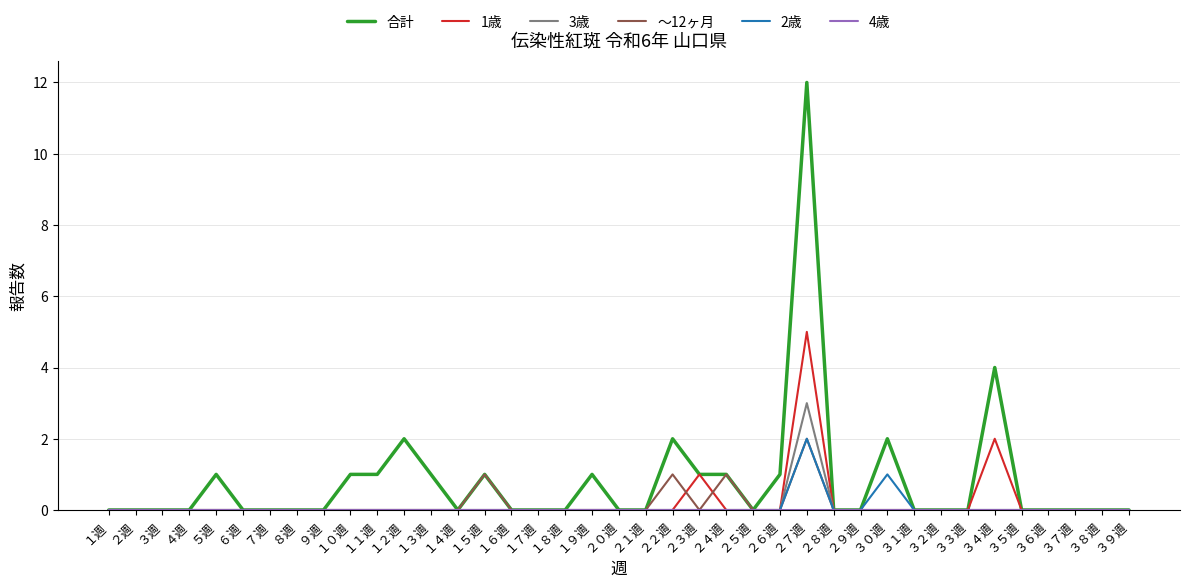

What position from the left is １８週?

18